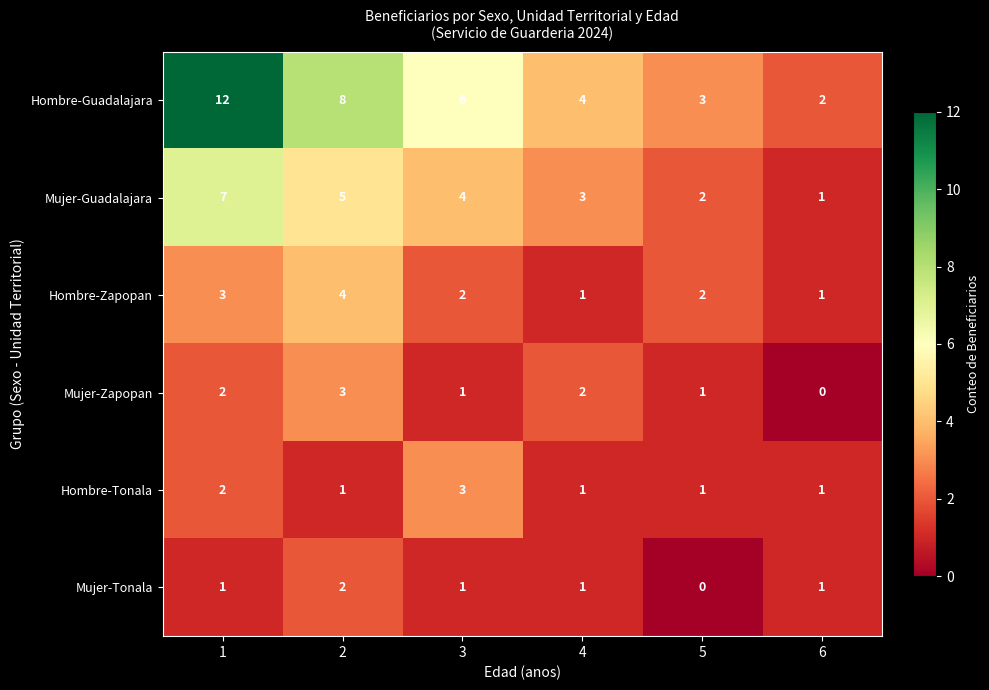

The value of Hombre-Guadalajara at 2 is 12. True or false?

False